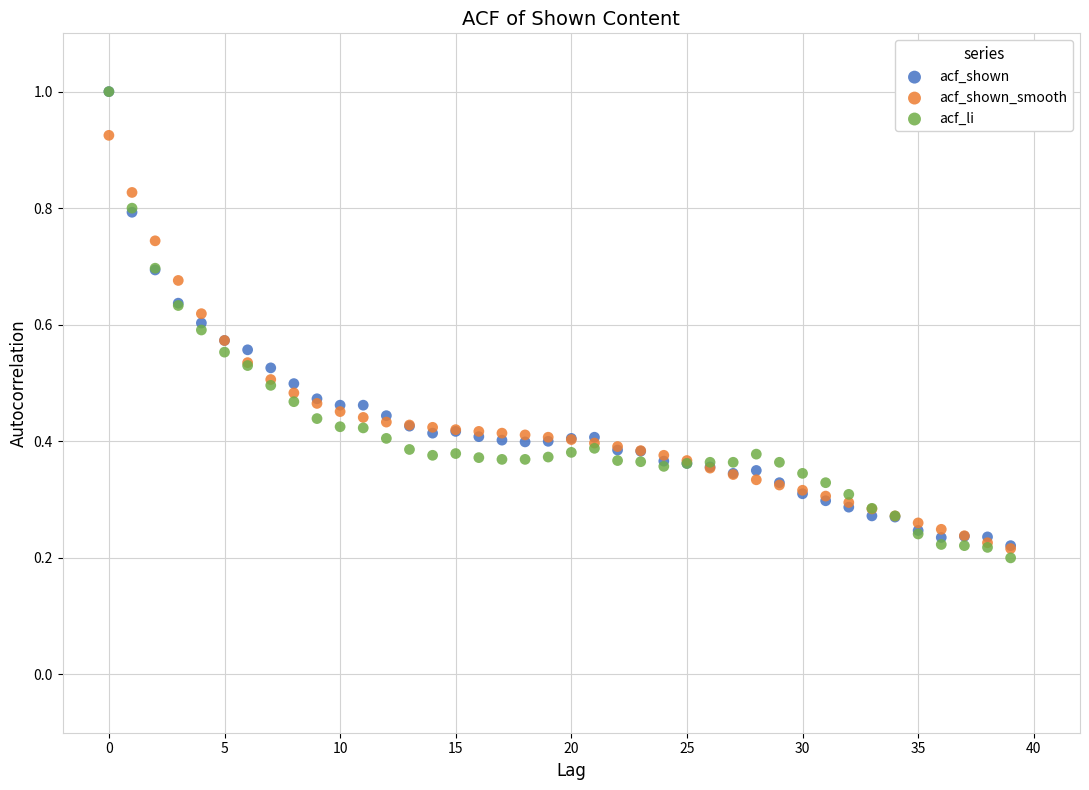

What are all the series names shown in the legend?

acf_shown, acf_shown_smooth, acf_li